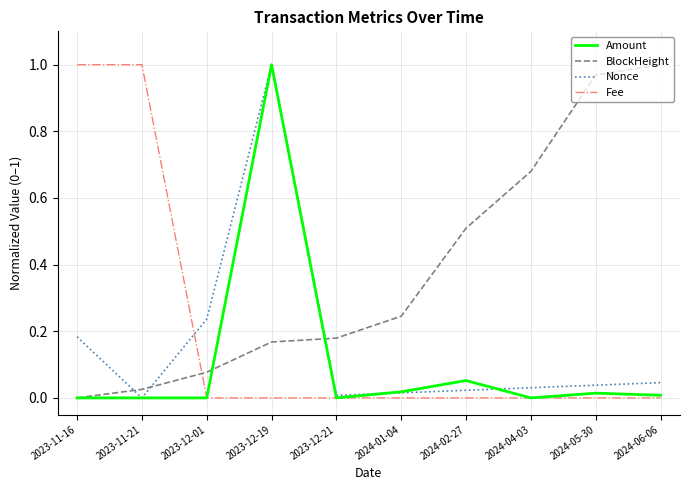

True or false: Amount and Nonce intersect in this chart.

True